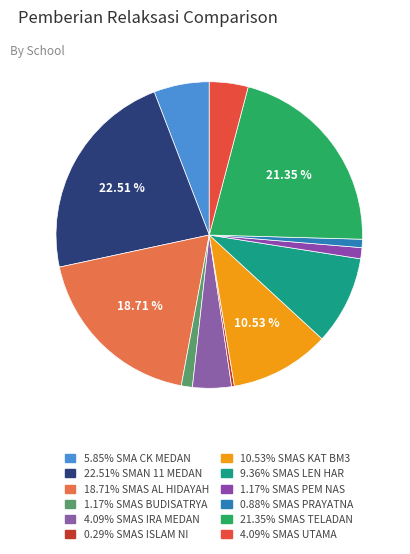

How many segments does this pie chart have?

12